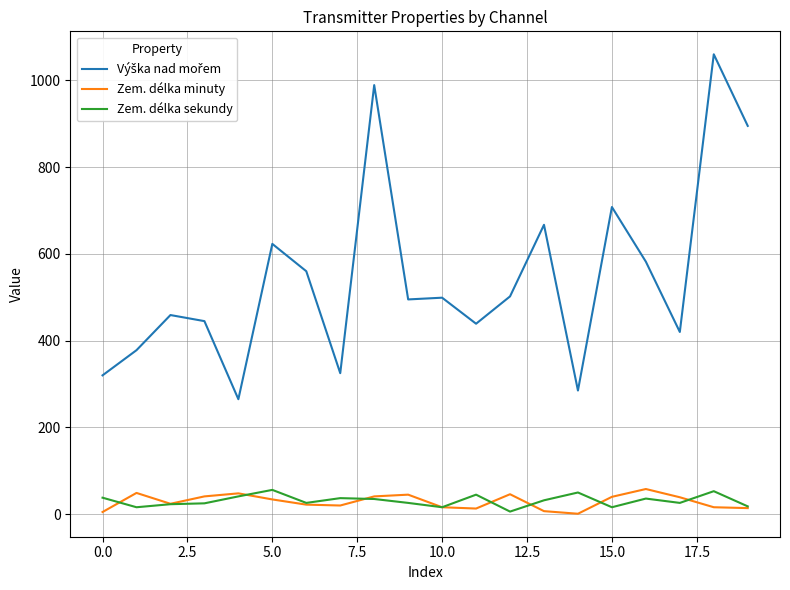

What is the maximum value shown in the chart?

1060